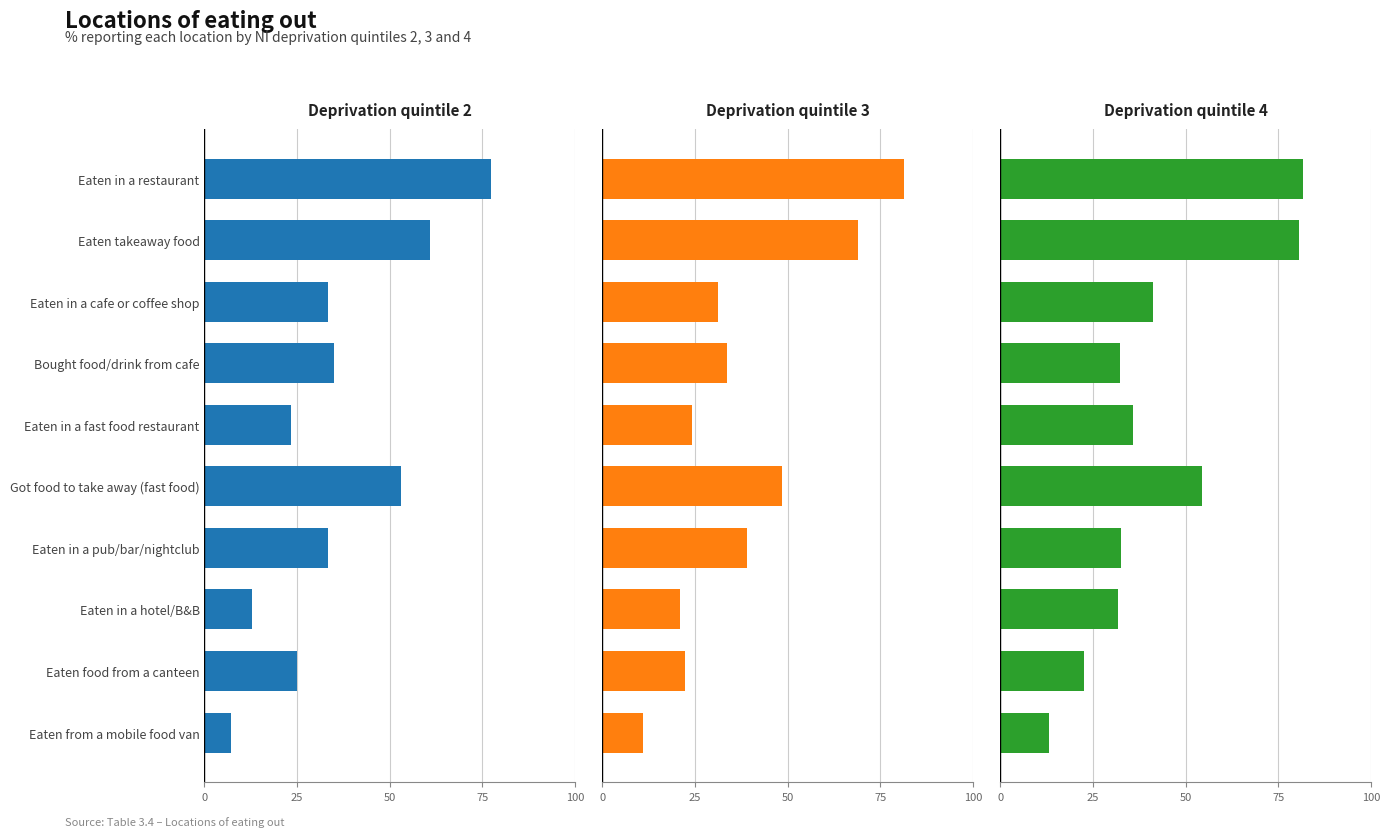

How many values in the Deprivation quintile 4 series exceed 35?

5